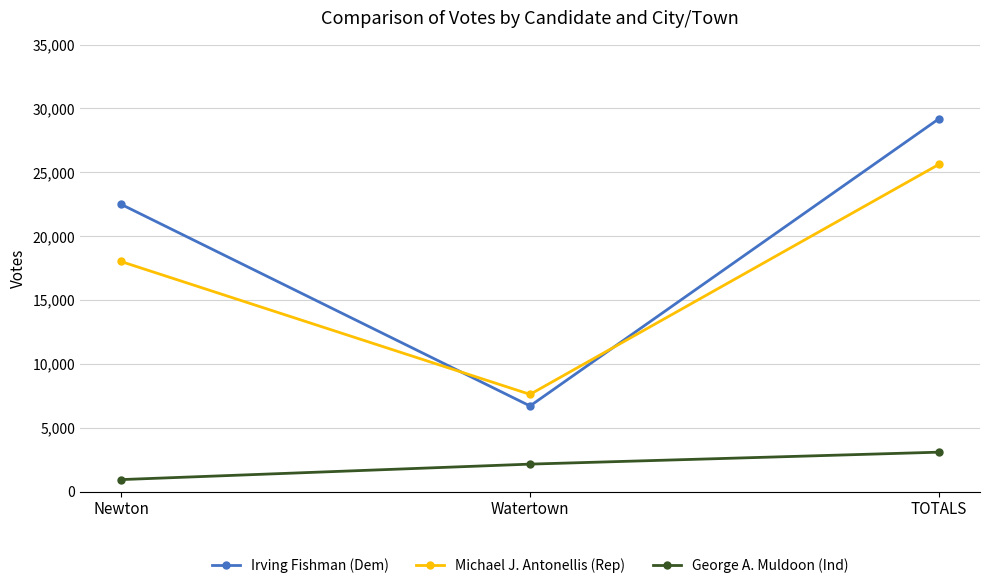

What is the total value across all series at Newton?

41456